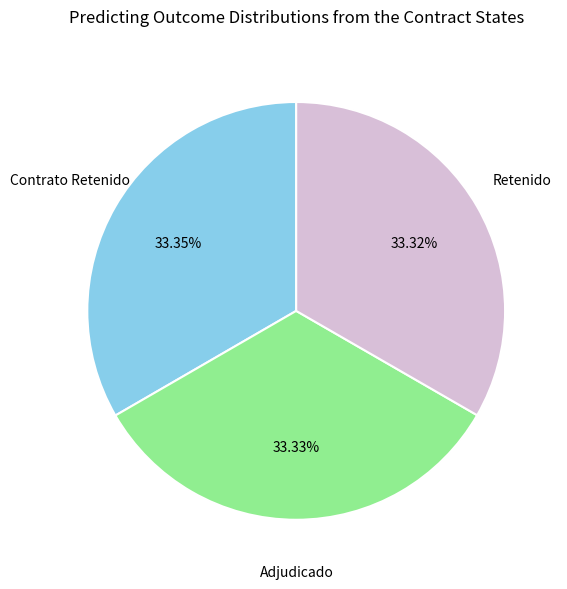

Approximately how many times larger is the value at Adjudicado compared to Retenido?

1.0